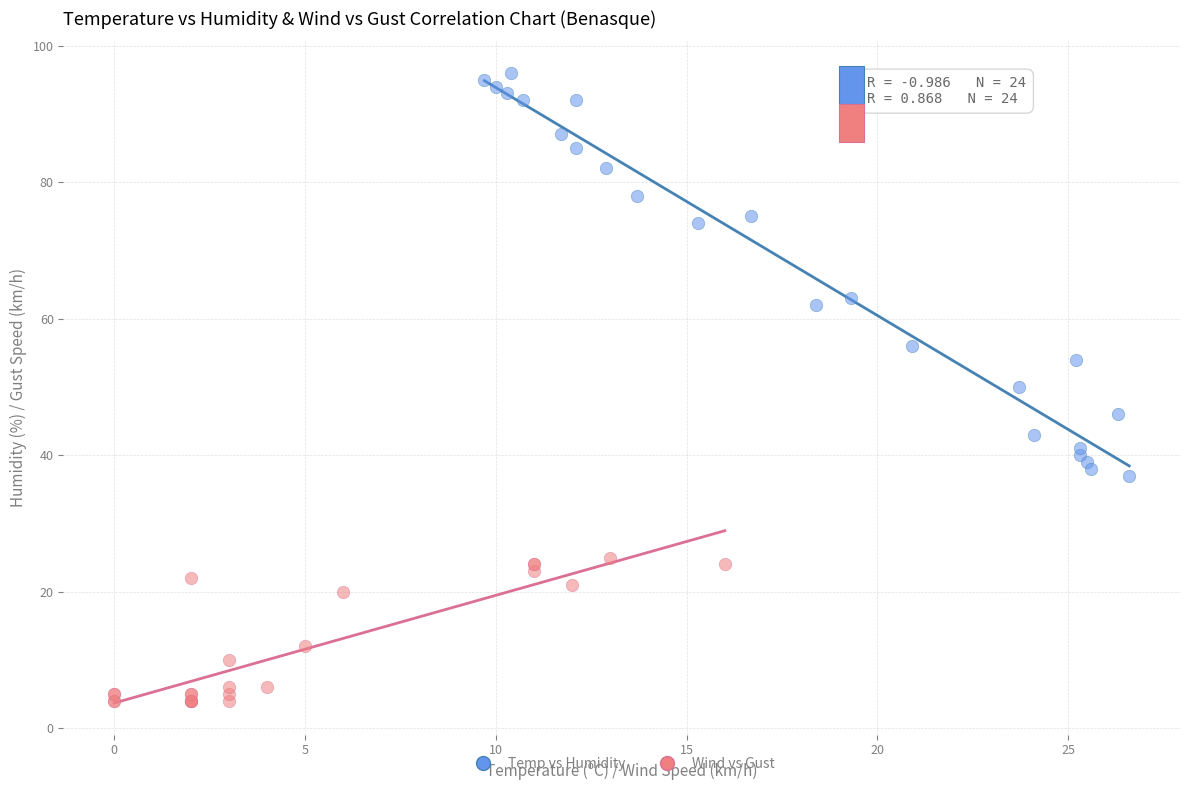

Which series has the largest Y range (max minus min)?

Temp vs Humidity